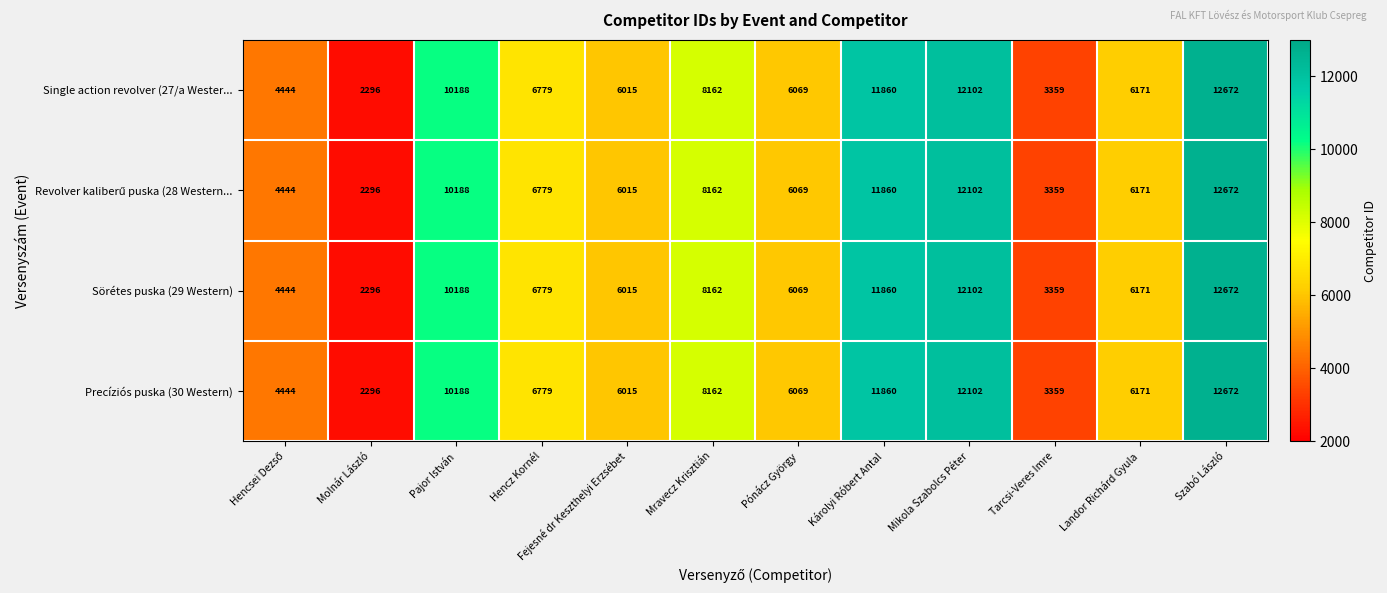

At which category does the chart reach its minimum across all series?

Molnár László